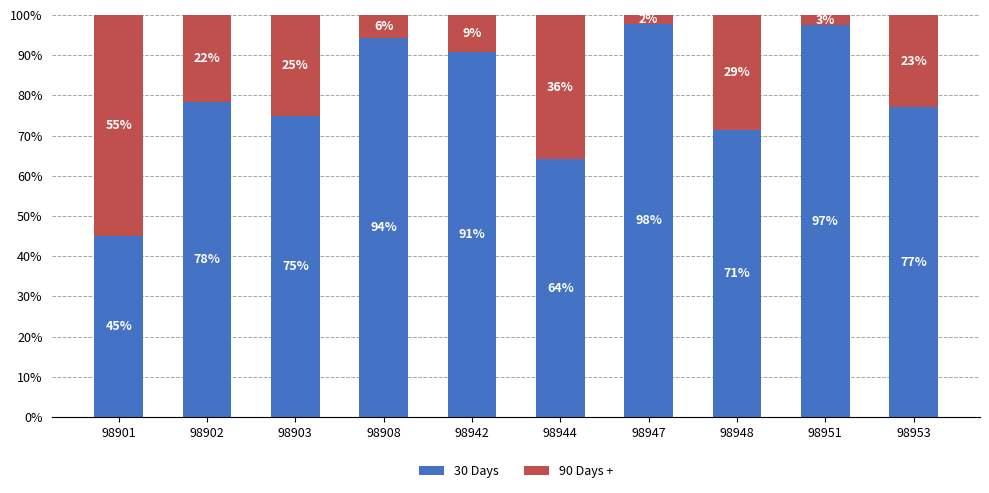

True or false: 30 Days has a value of 115.9 at 98948.

False